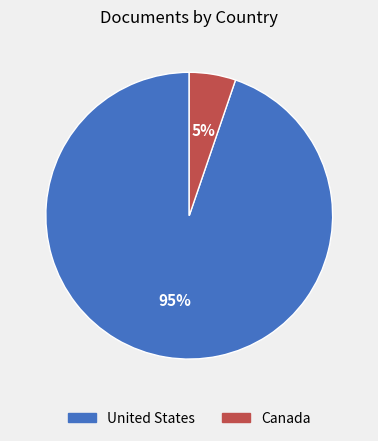

The United States slice represents 95% of the pie. True or false?

True